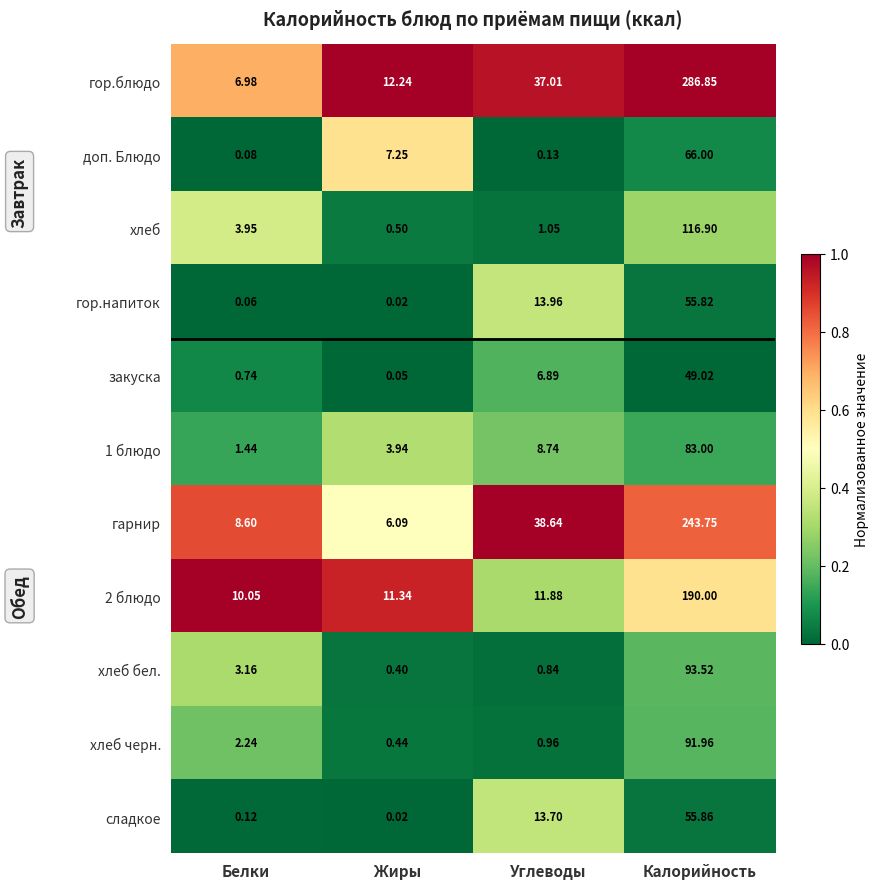

Rank the categories by хлеб бел. value from highest to lowest.

Калорийность, Белки, Углеводы, Жиры